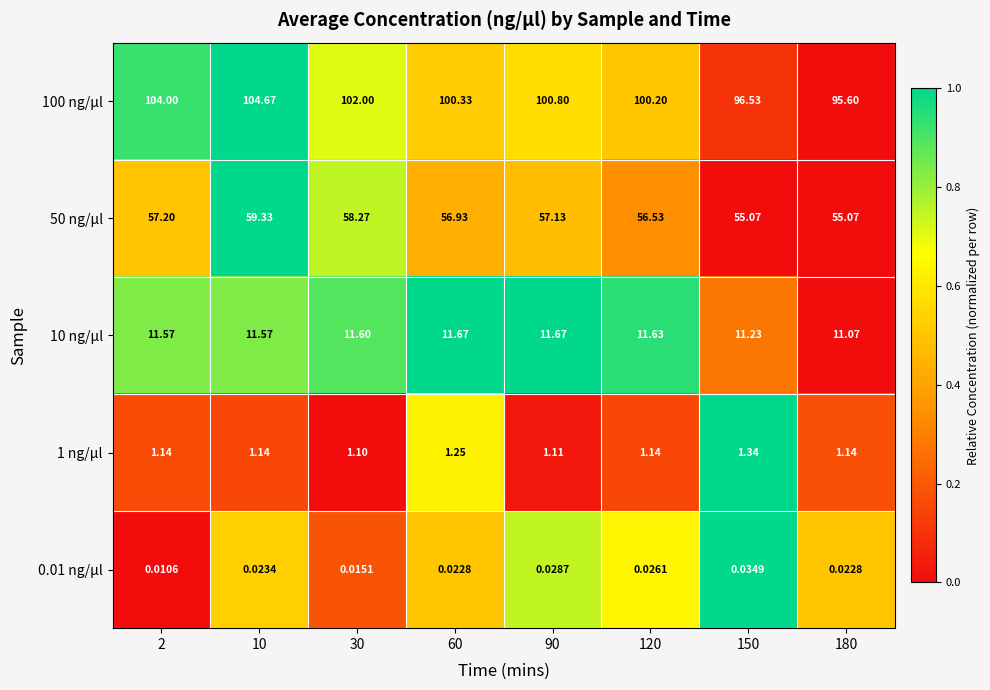

Is the value of 10 ng/µl at 150 greater than the value of 1 ng/µl at 2?

Yes